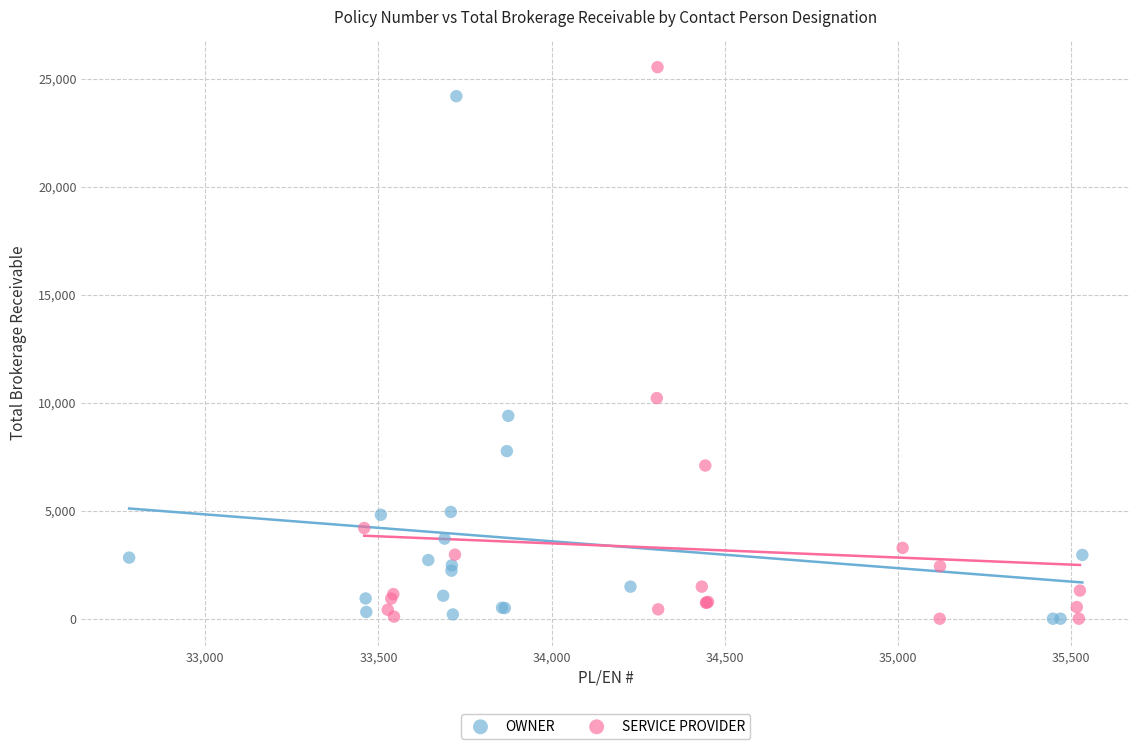

Which series has the largest Y range (max minus min)?

SERVICE PROVIDER